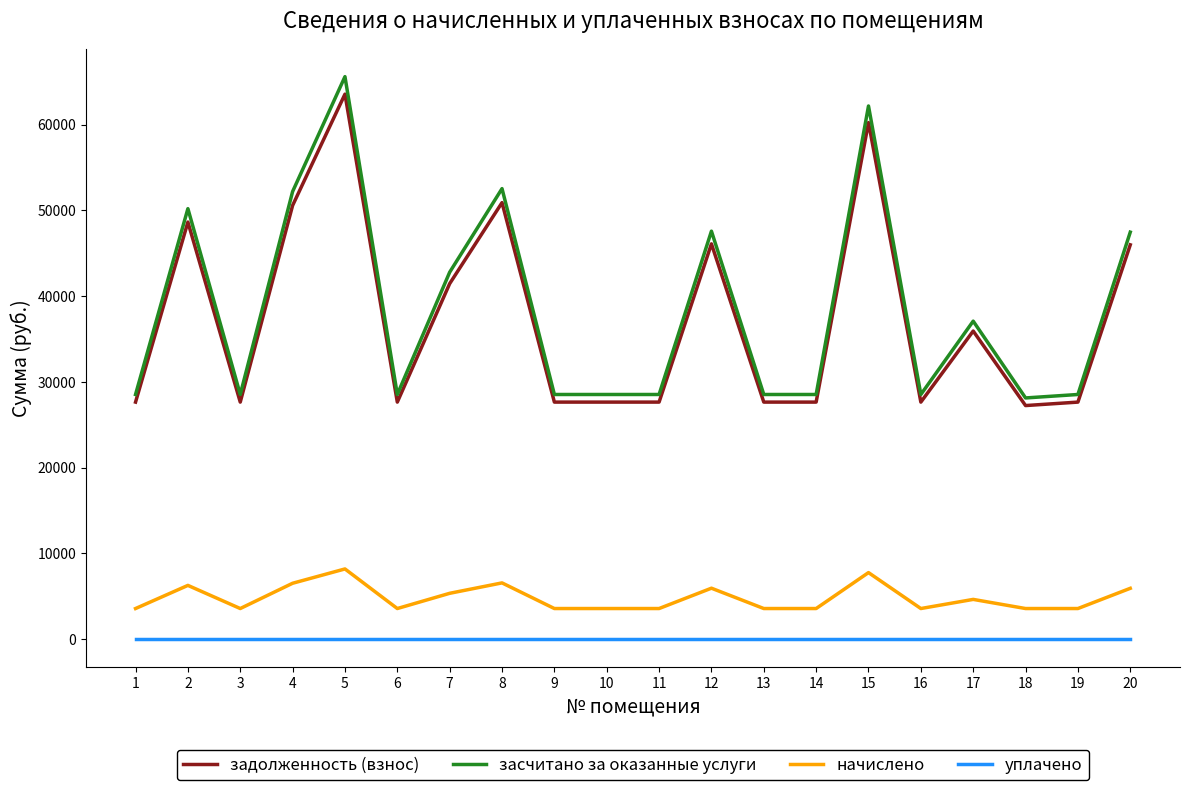

What is the difference between the highest and lowest values at 4?

52188.0